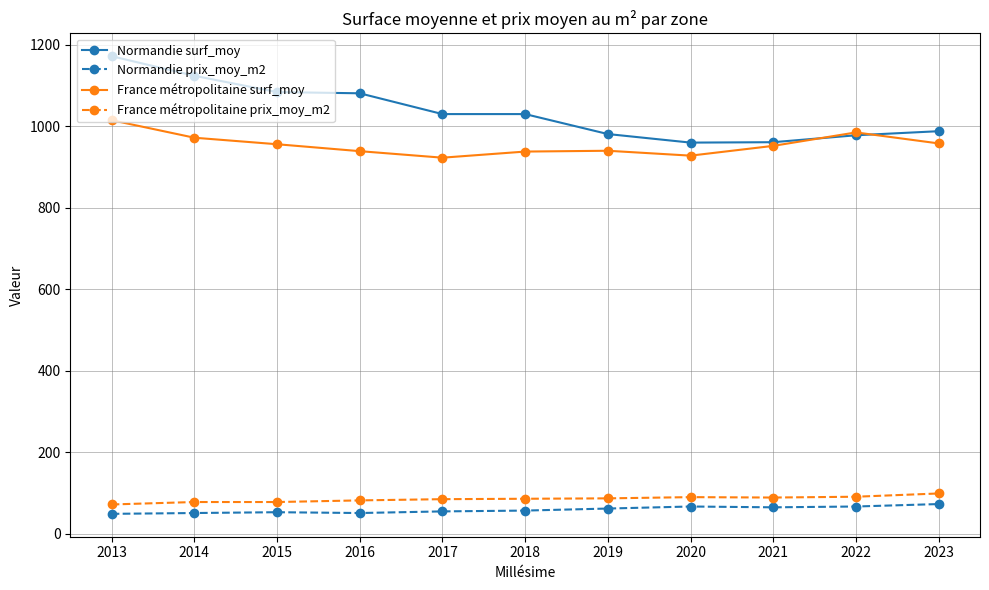

How many values in the Normandie prix_moy_m2 series are below 57?

5